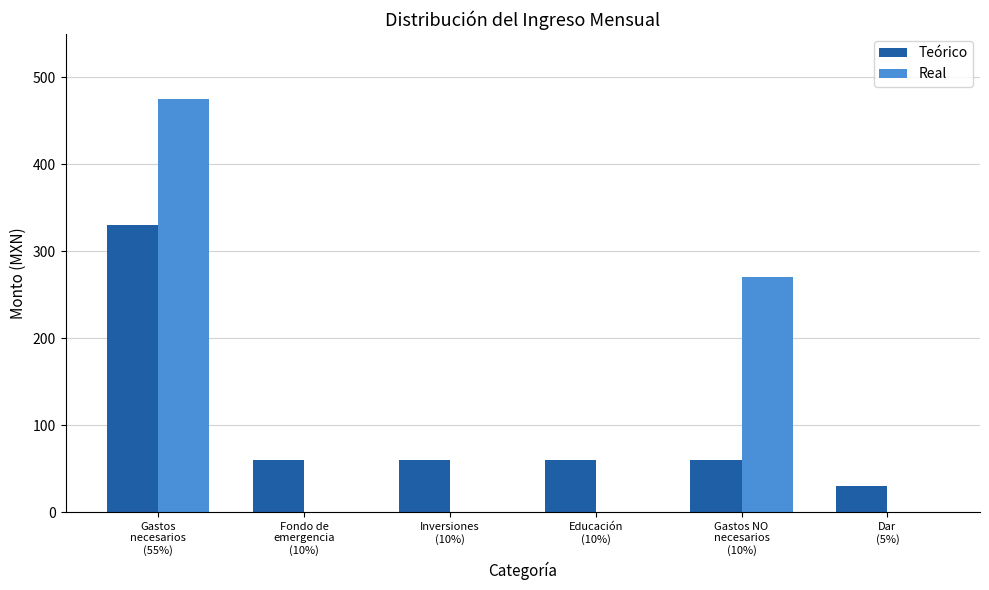

Which series has the largest total across all categories?

Real